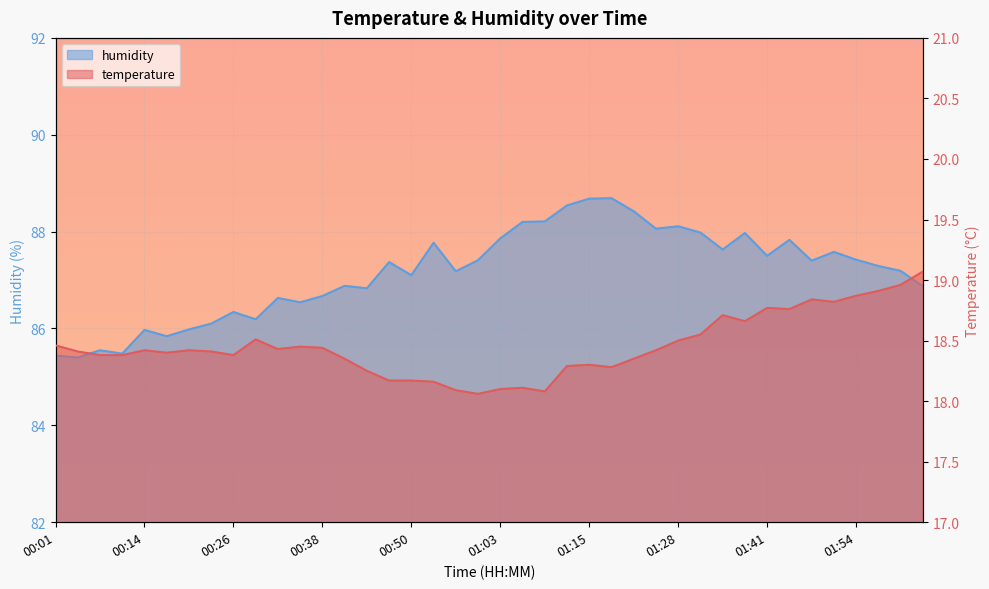

Rank the series at 00:26 from lowest to highest value.

temperature, humidity